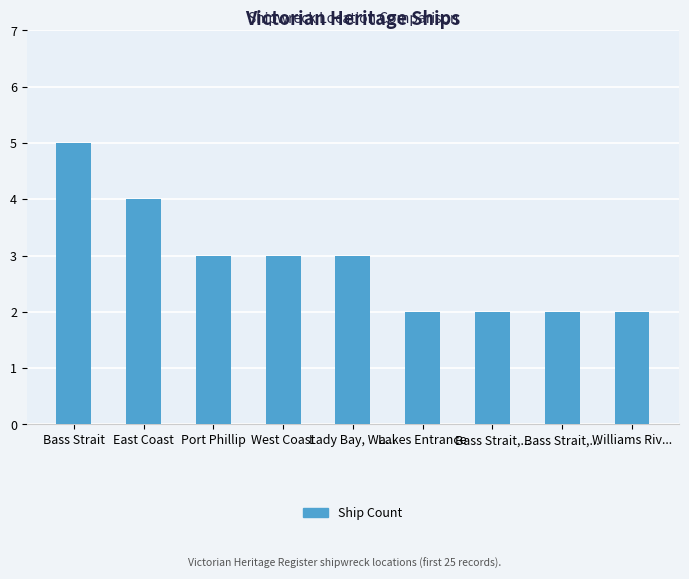

What is the minimum value shown in the chart?

2